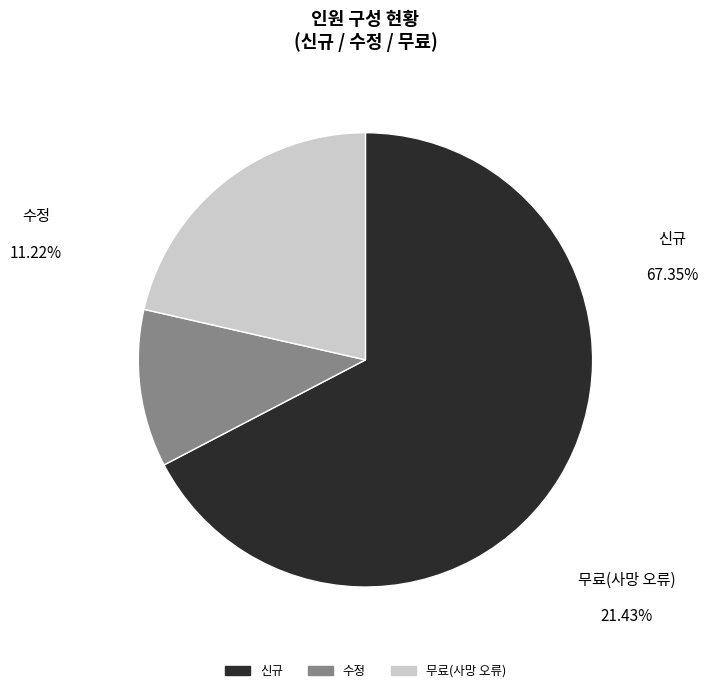

What is the smallest slice in the pie chart?

수정